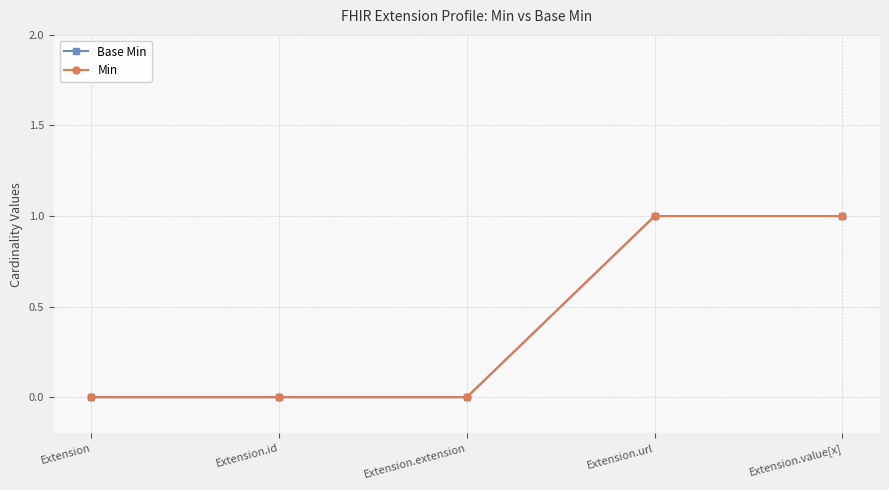

Between Extension and Extension.url, which series saw the biggest shift?

Base Min